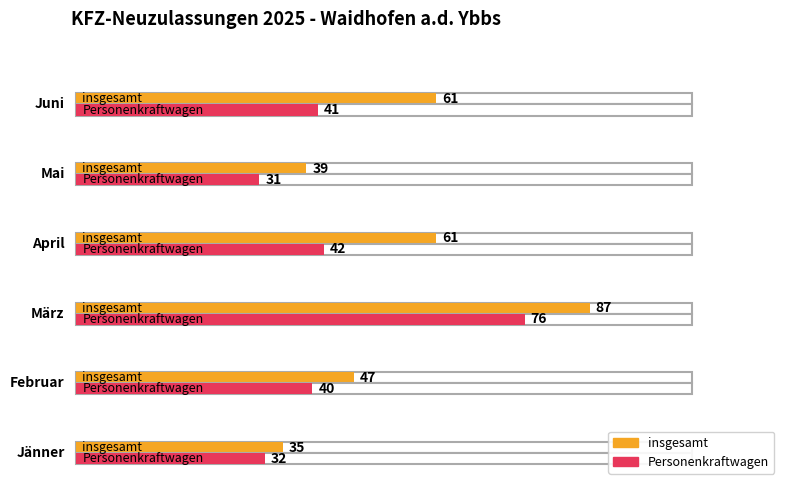

How many data points in insgesamt are less than 61?

3